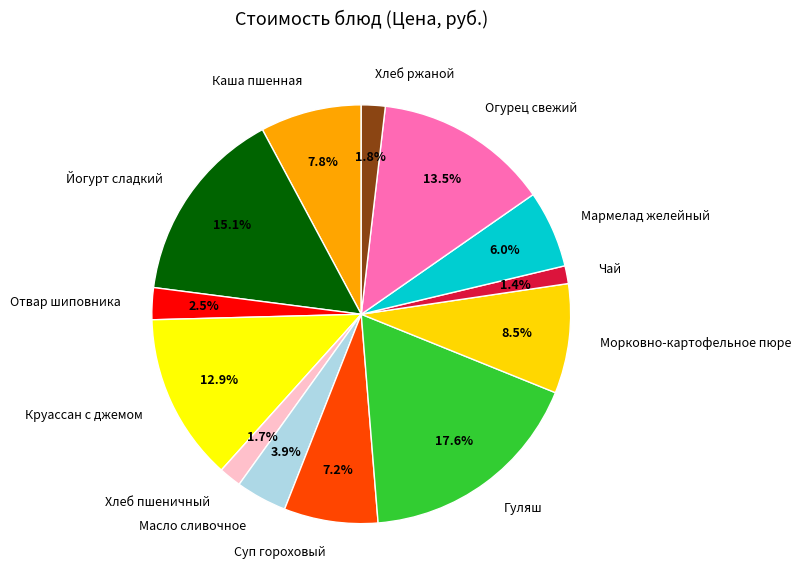

Is there any slice that represents more than half of the pie?

No